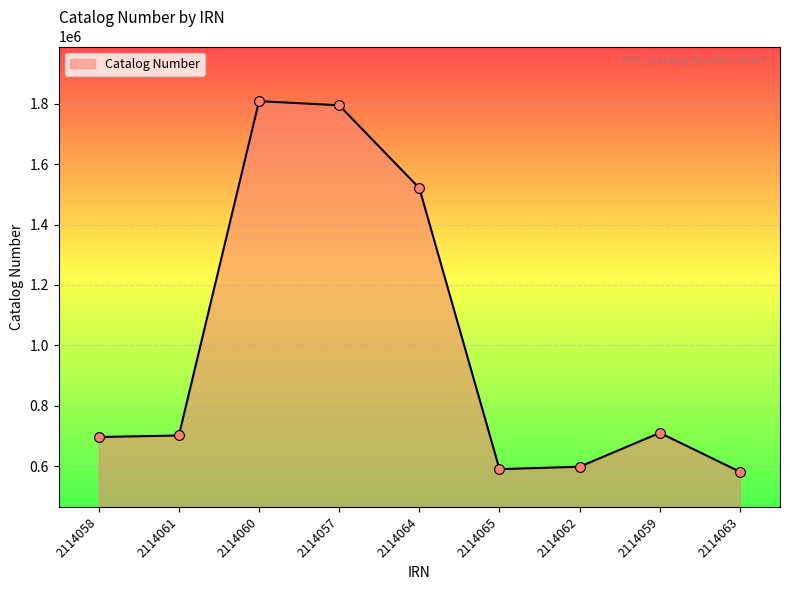

What is the change in value from 2114058 to 2114064?

+824106